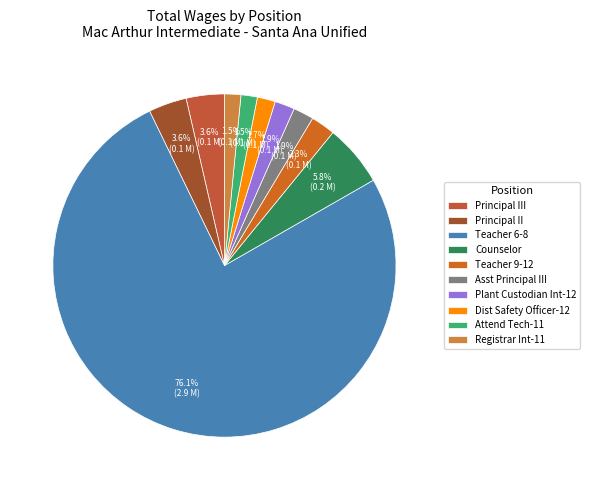

How many segments does this pie chart have?

10